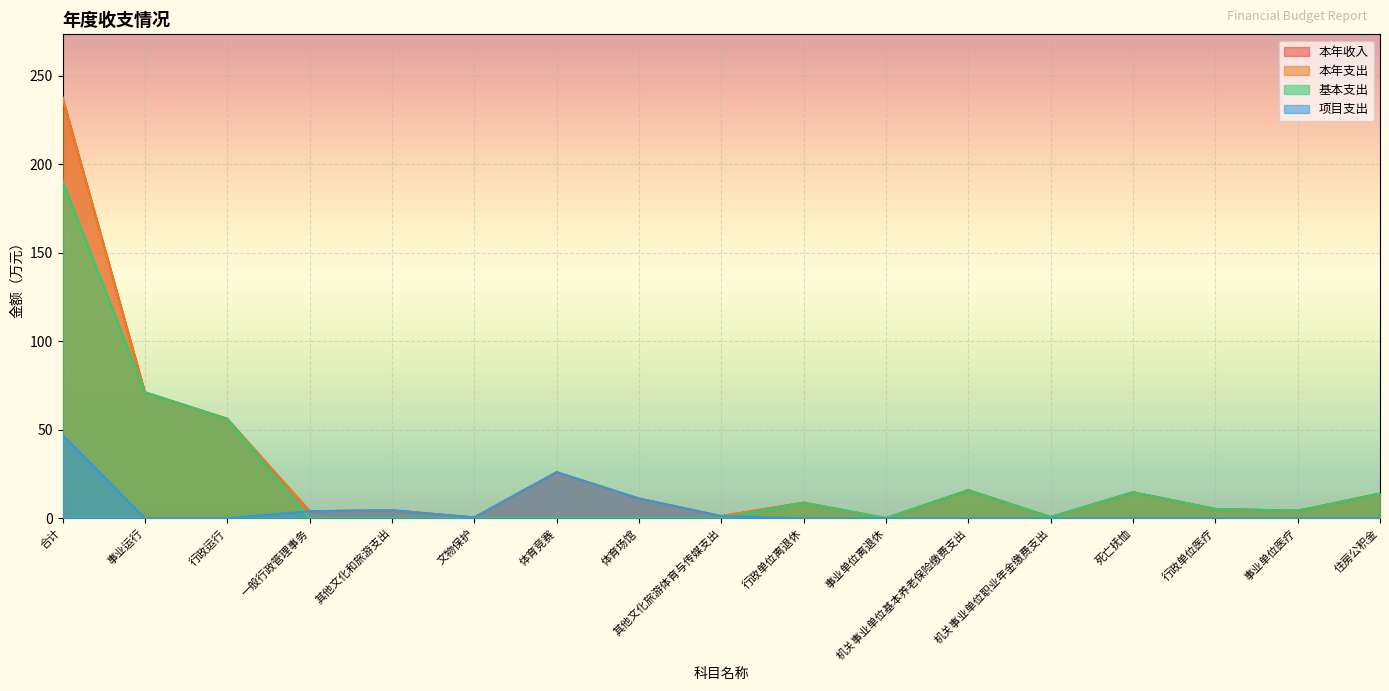

How many interior local valleys does the 本年支出 series have?

6